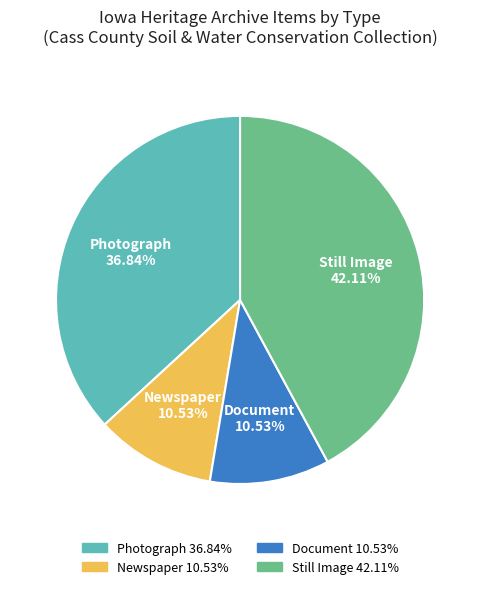

Which has a higher value, Photograph or Still Image?

Still Image